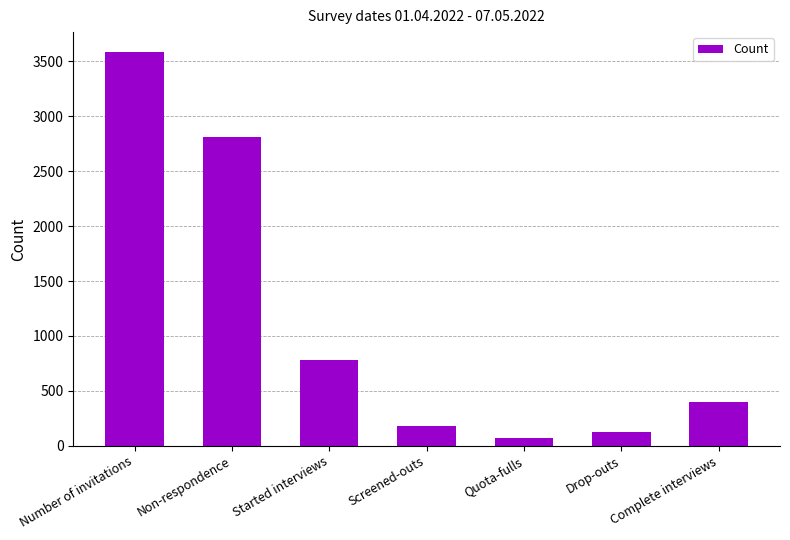

Rank the categories by value from highest to lowest.

Number of invitations, Non-respondence, Started interviews, Complete interviews, Screened-outs, Drop-outs, Quota-fulls